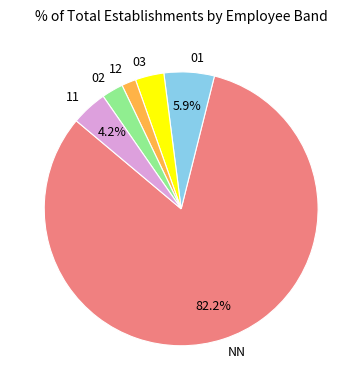

What is the smallest slice in the pie chart?

12